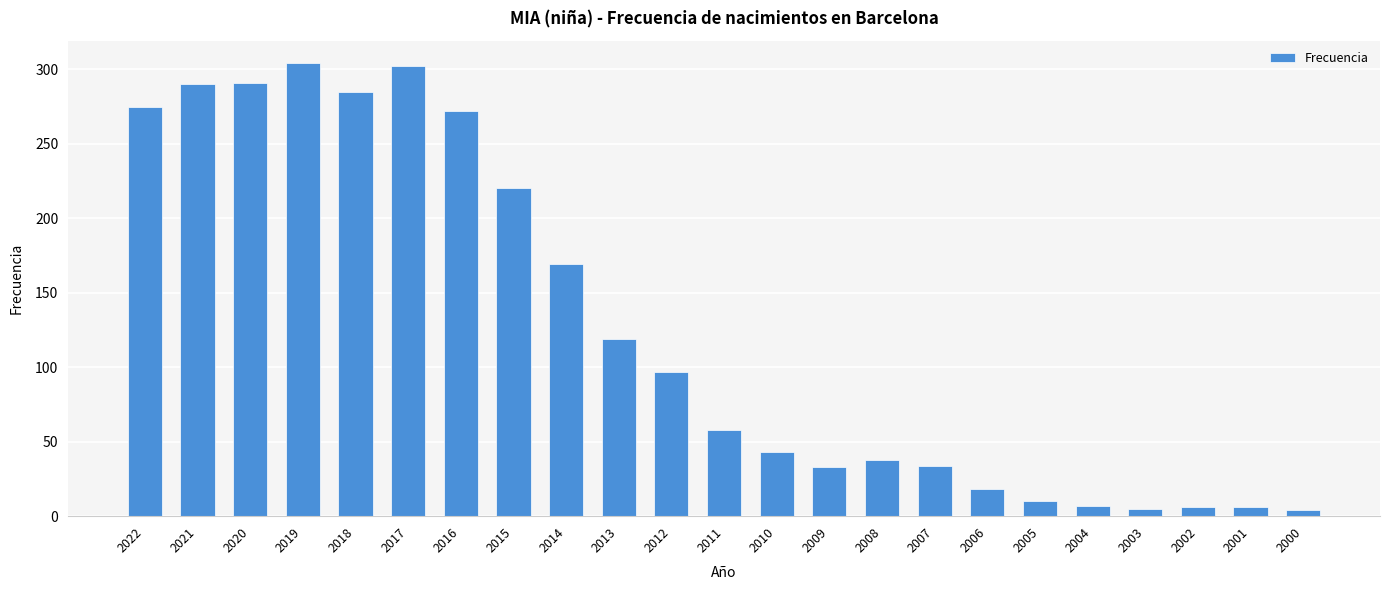

Is it true that the value at 2015 is 220?

True